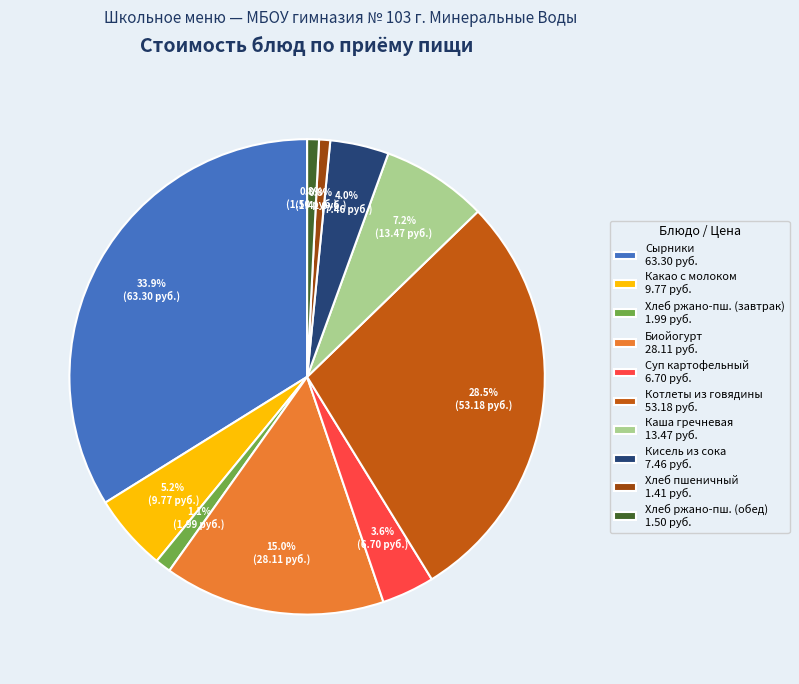

Which category has the biggest portion of the pie?

Сырники 63.30 руб.